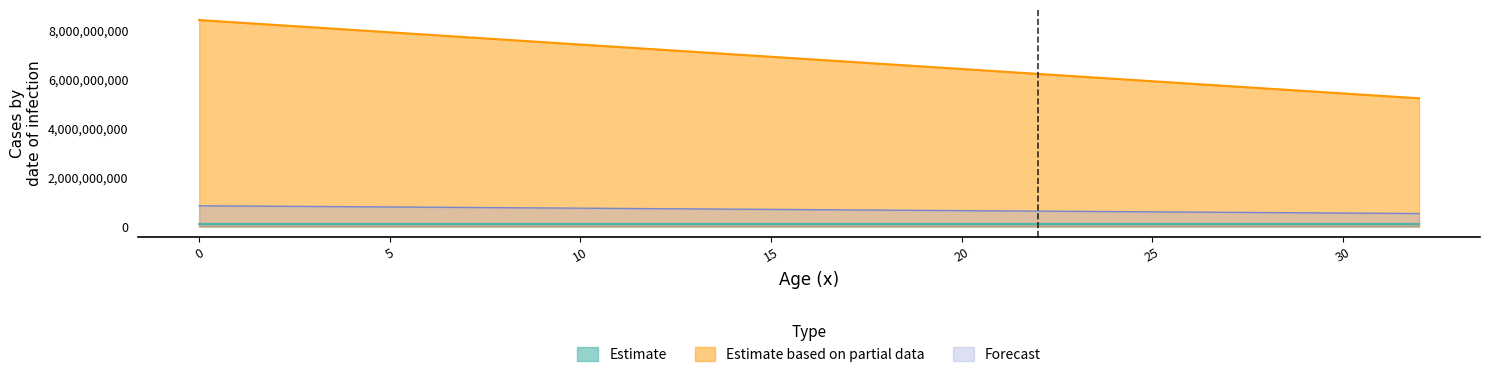

The Forecast series shows 1301024171.0 at 0. True or false?

False